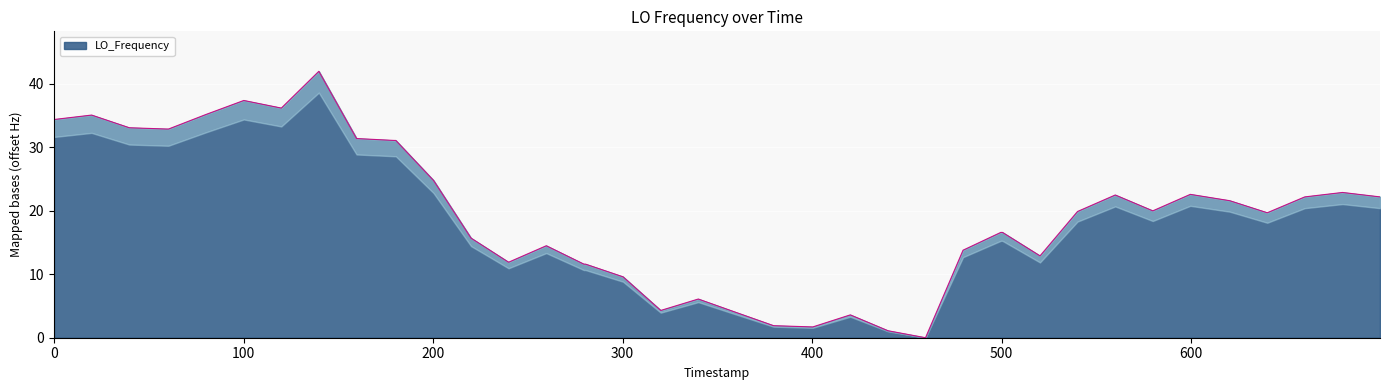

What is the difference between the maximum and minimum values?

42.0